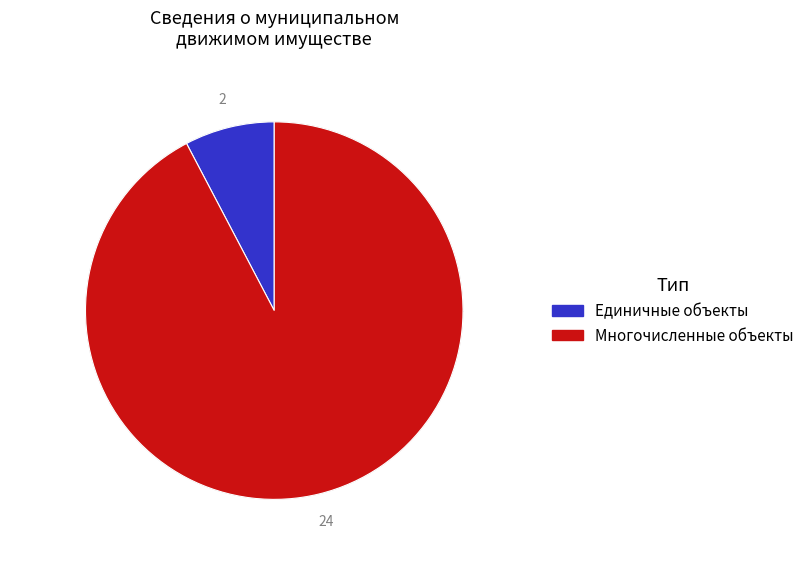

Is there any slice that represents more than half of the pie?

Yes